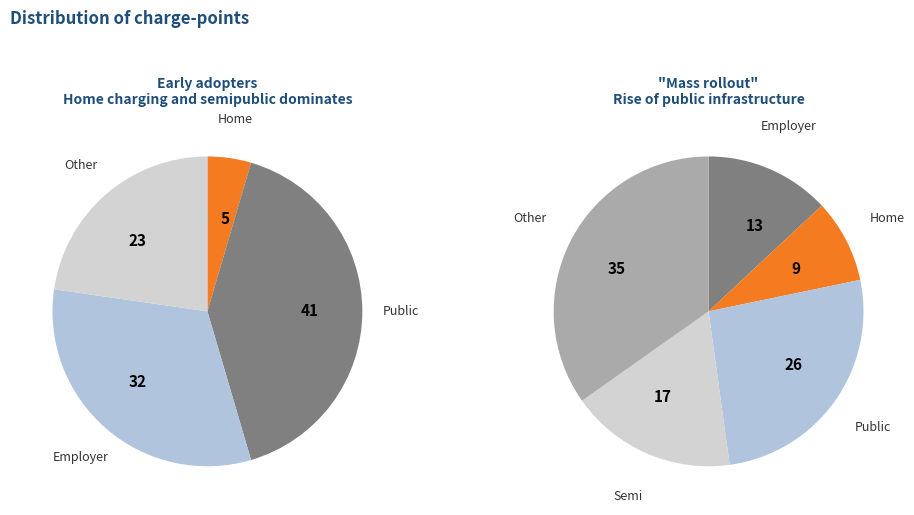

True or false: 5 accounts for 1% of the total.

False